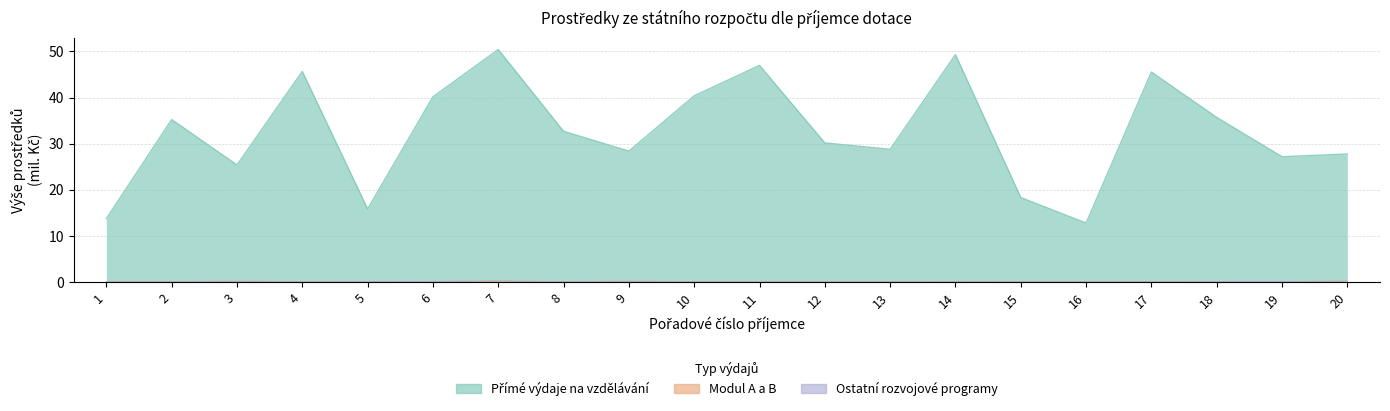

What are all the series names shown in the legend?

Přímé výdaje na vzdělávání, Modul A a B, Ostatní rozvojové programy